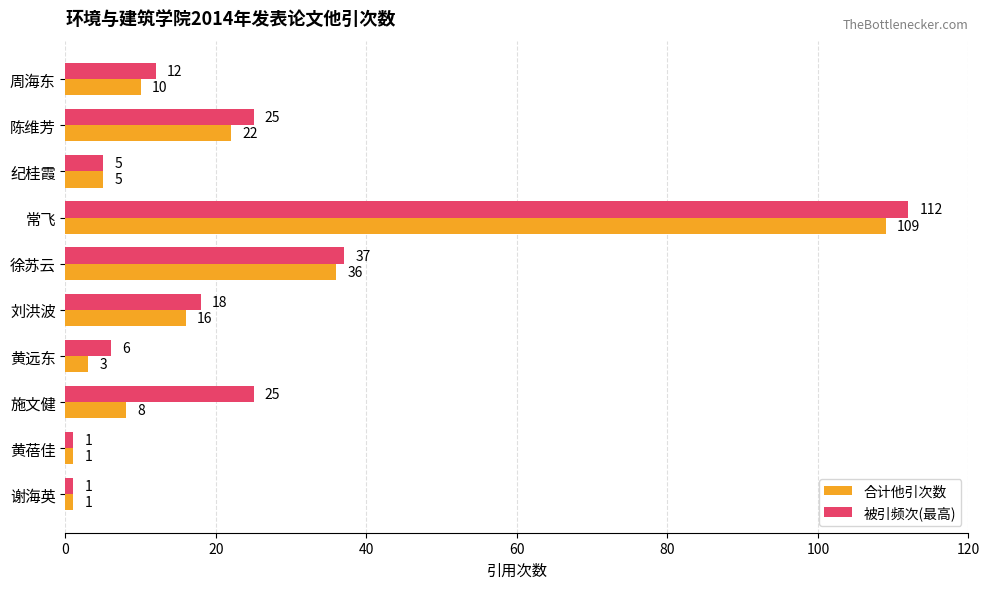

At which label is 合计他引次数 closest to 55?

徐苏云